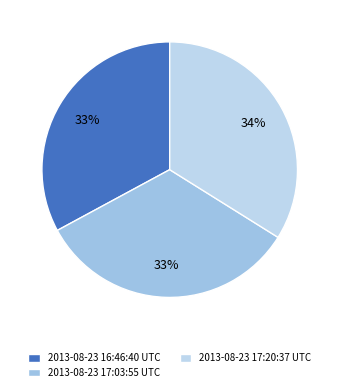

True or false: 2013-08-23 17:03:55 UTC accounts for 33% of the total.

True